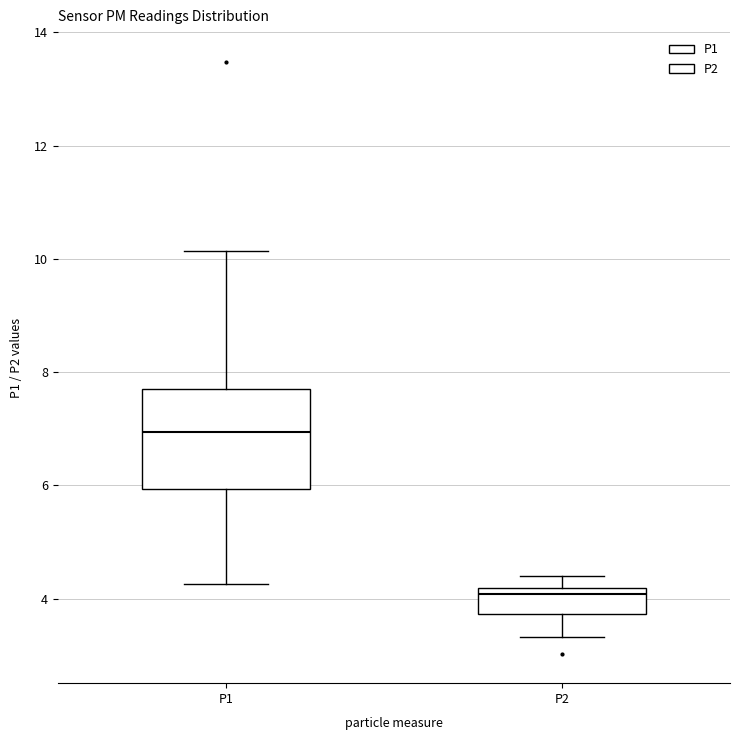

Which box's median line is the lowest?

P2